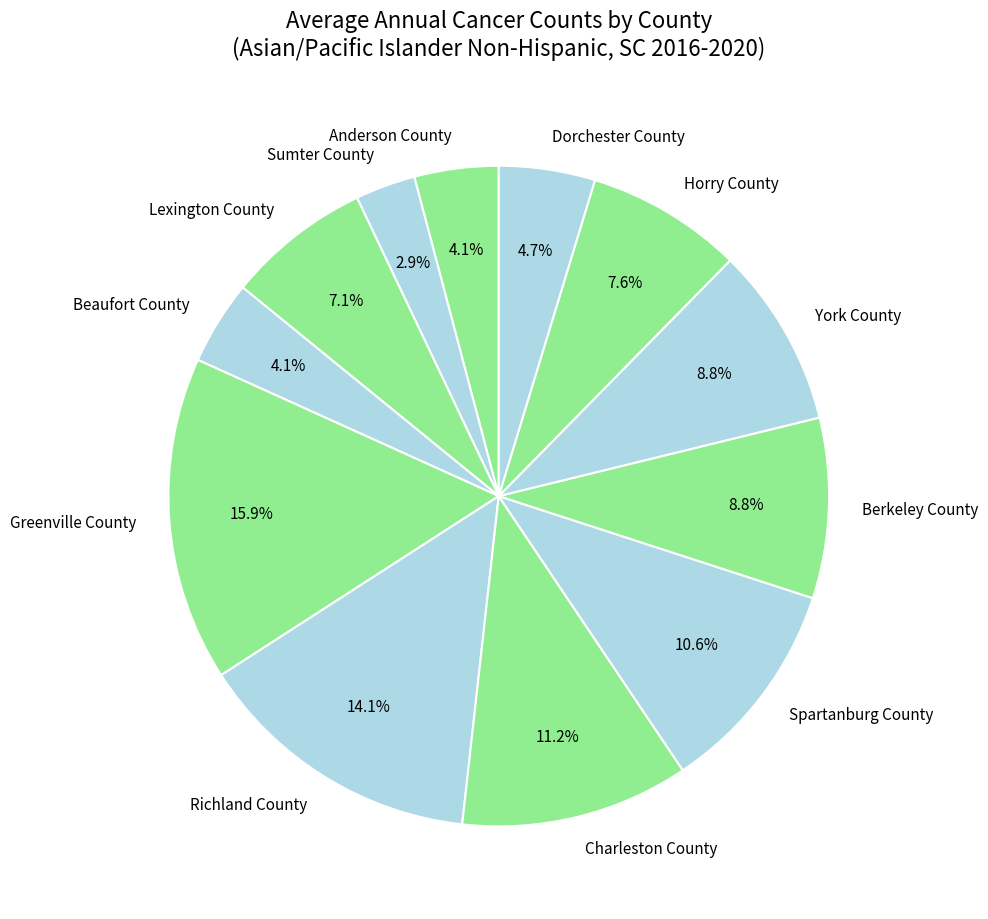

Which has a higher value, Anderson County or Charleston County?

Charleston County